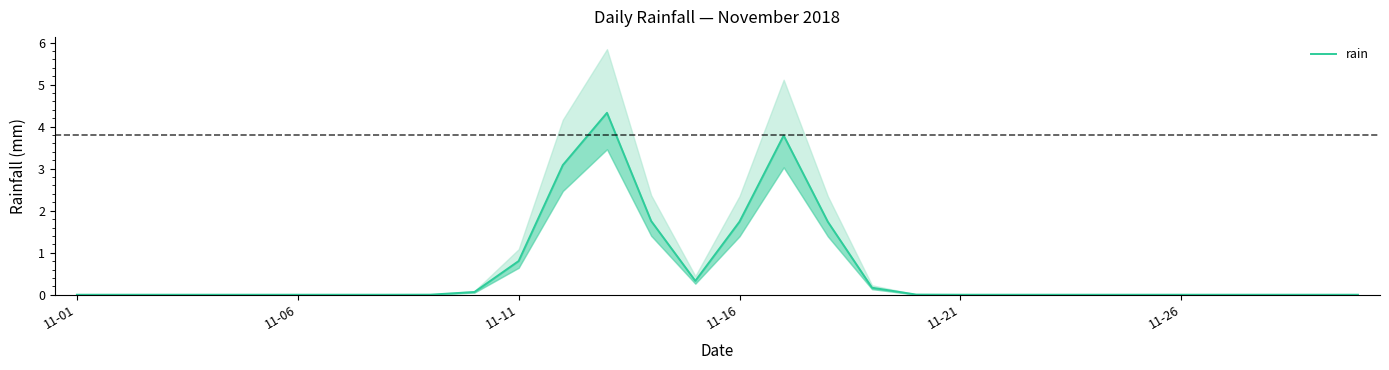

Which category has the lowest value across all series?

11-01